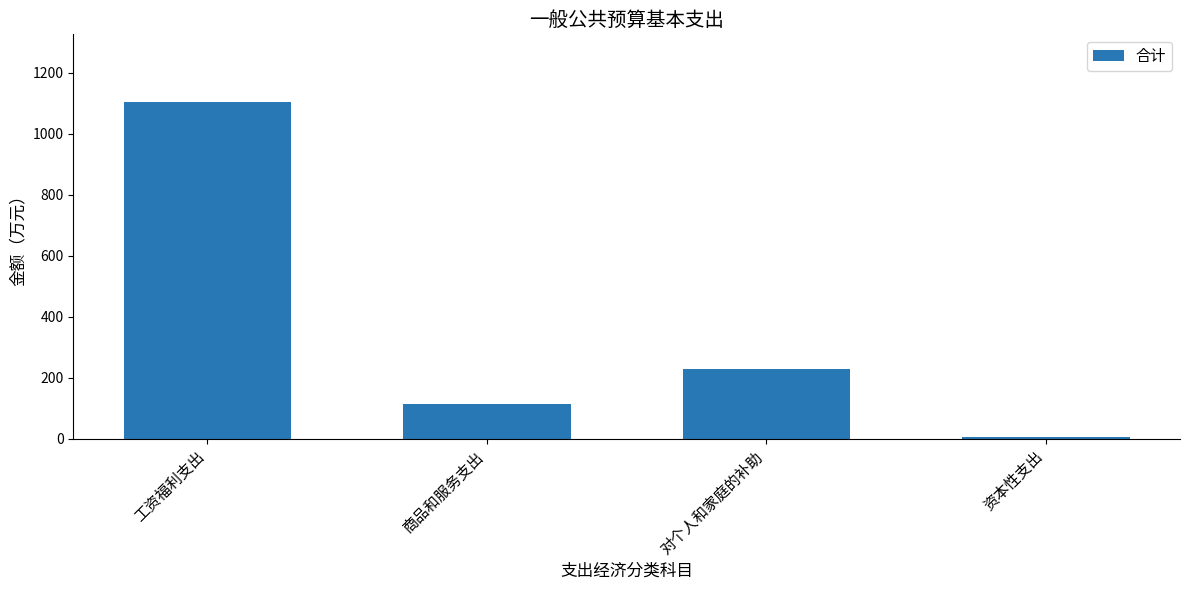

List the labels in order of value, smallest first.

资本性支出, 商品和服务支出, 对个人和家庭的补助, 工资福利支出